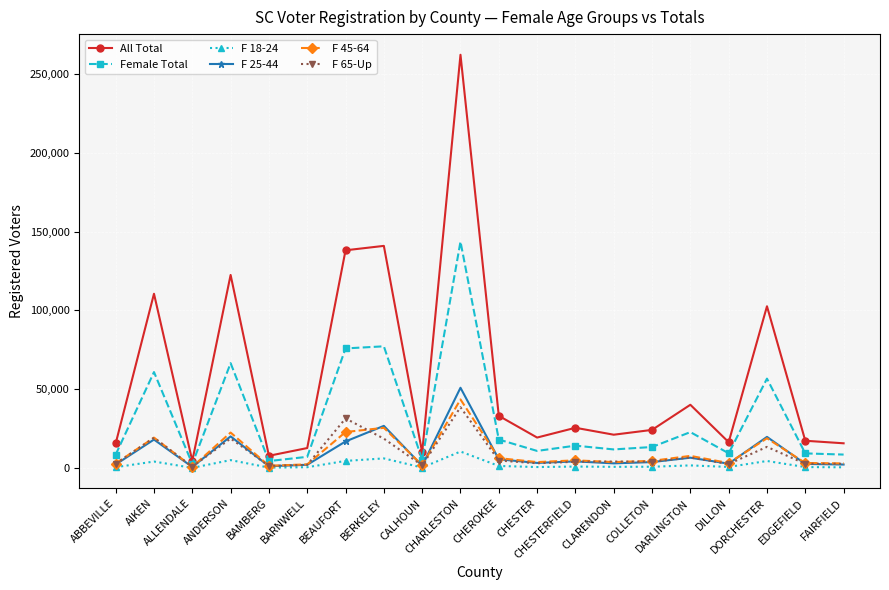

List the series in order of their peak value, lowest first.

F 18-24, F 65-Up, F 45-64, F 25-44, Female Total, All Total